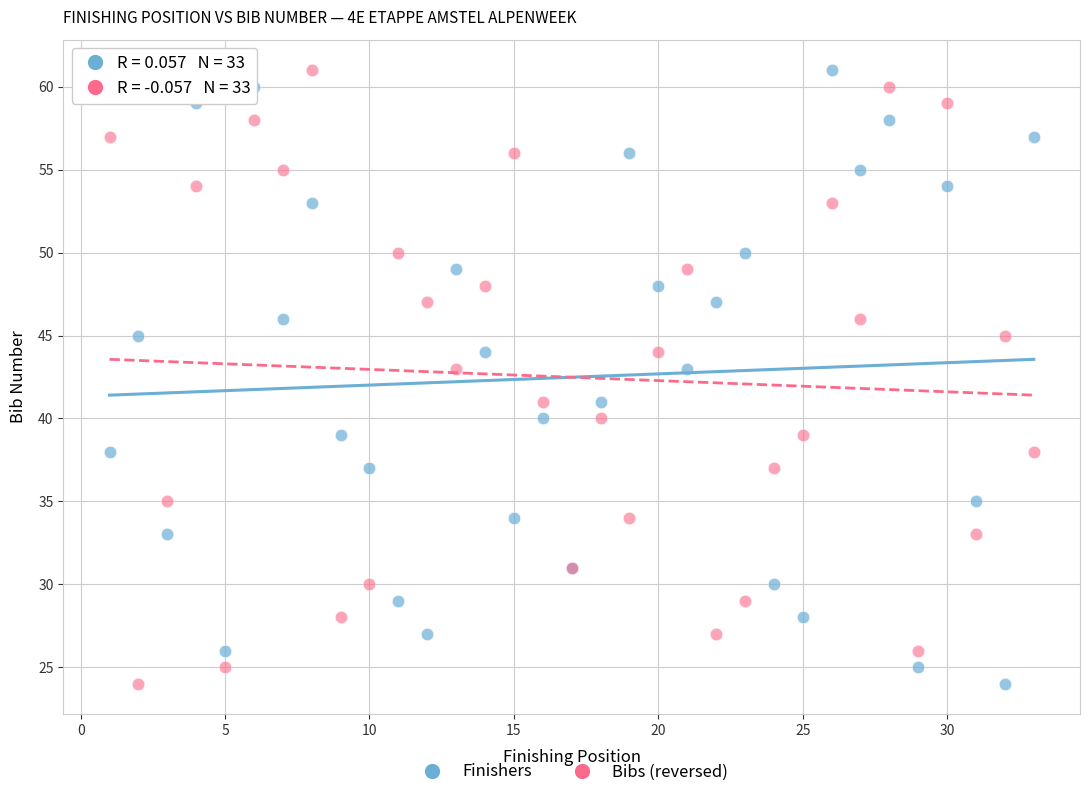

What is the X range (max minus min) for the scatter plot?

32